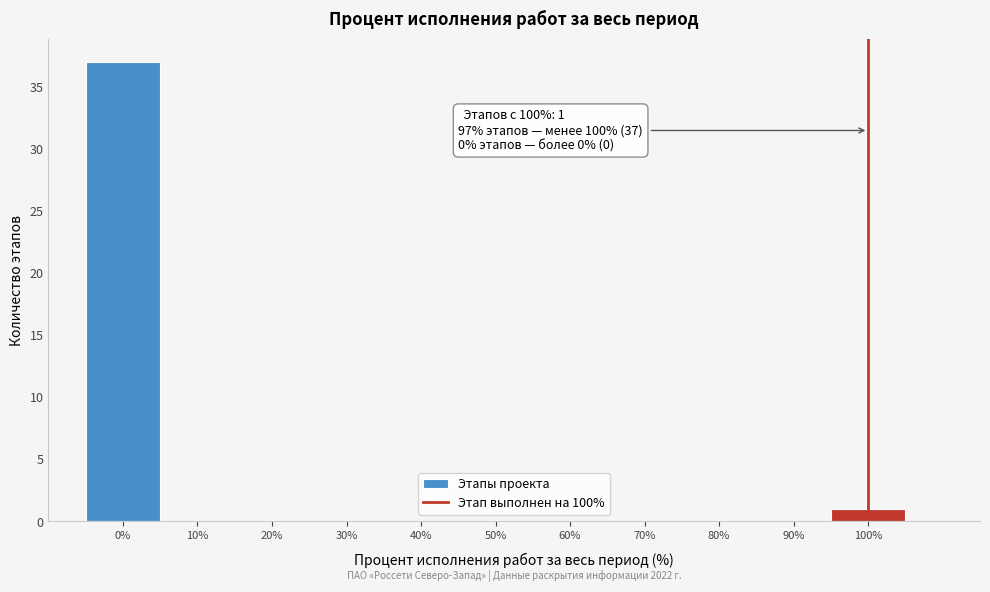

Which range on the x-axis has the tallest bar?

-5 to 5